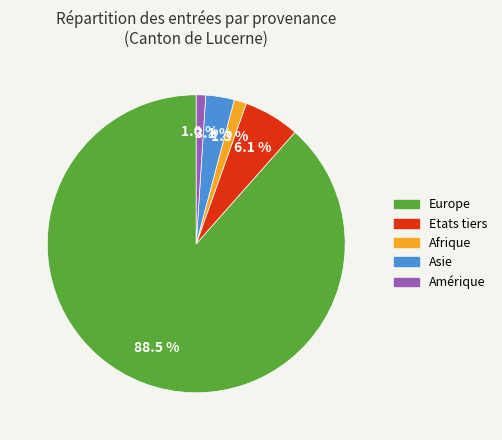

Does any single category account for the majority?

Yes